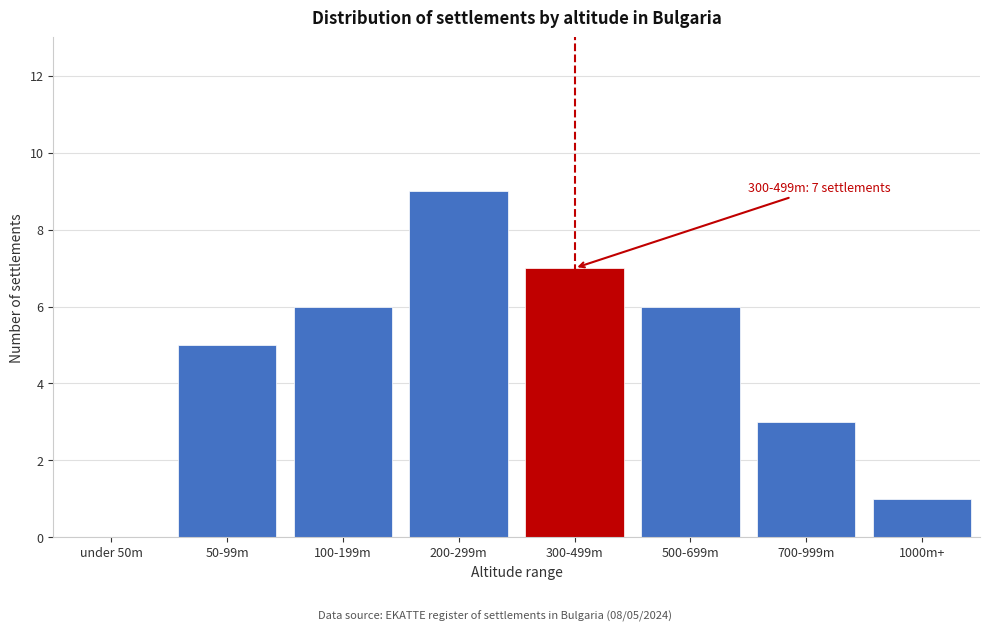

Reading left to right, transcribe all the data shown in this chart.

under 50m=0	50-99m=5	100-199m=6	200-299m=9	300-499m=7	500-699m=6	700-999m=3	1000m+=1